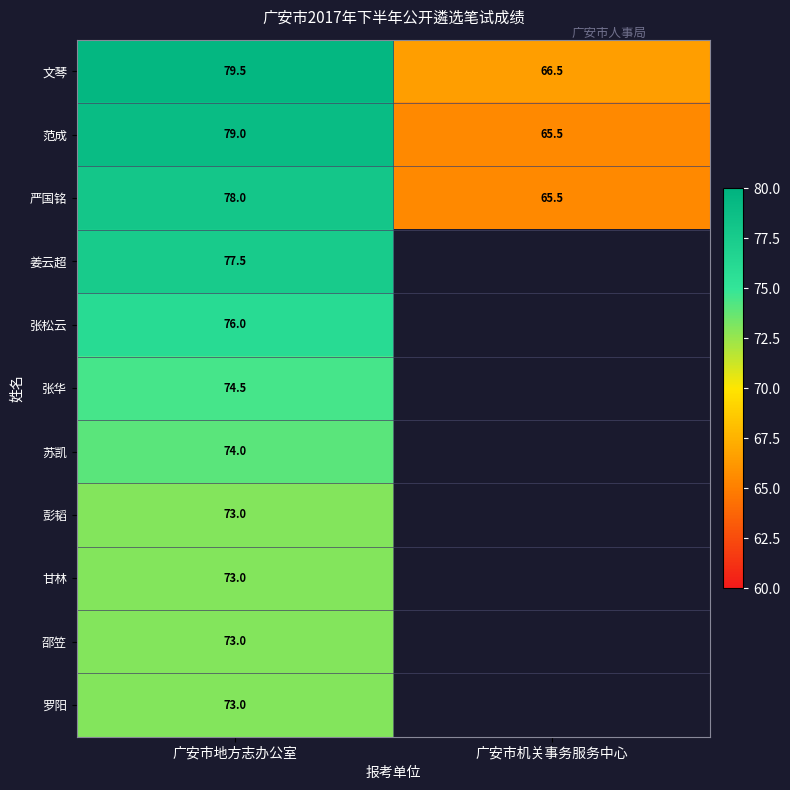

Between 广安市地方志办公室 and 广安市机关事务服务中心, which is larger?

广安市地方志办公室